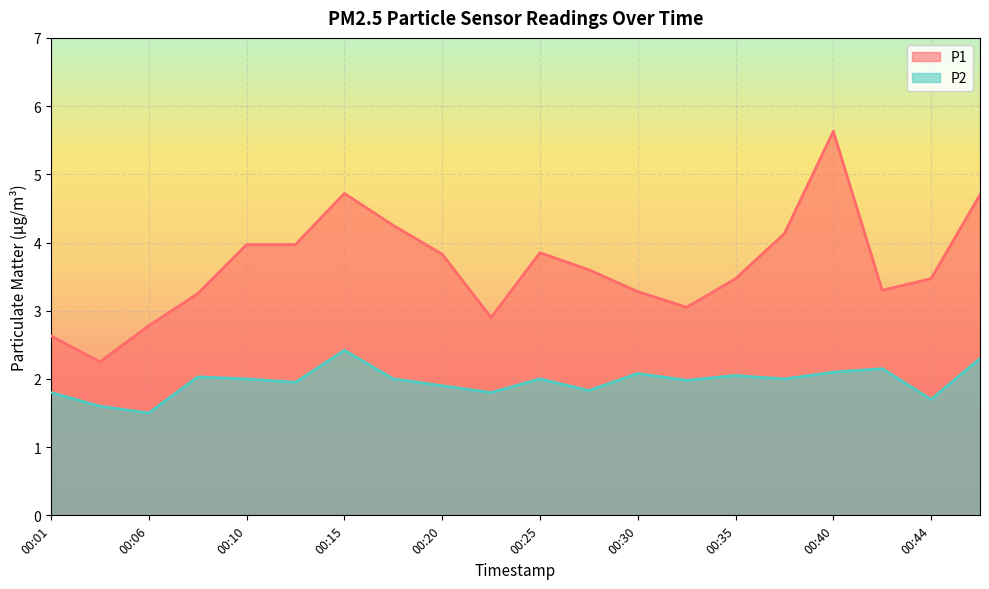

Where is the first local minimum for P1?

00:03